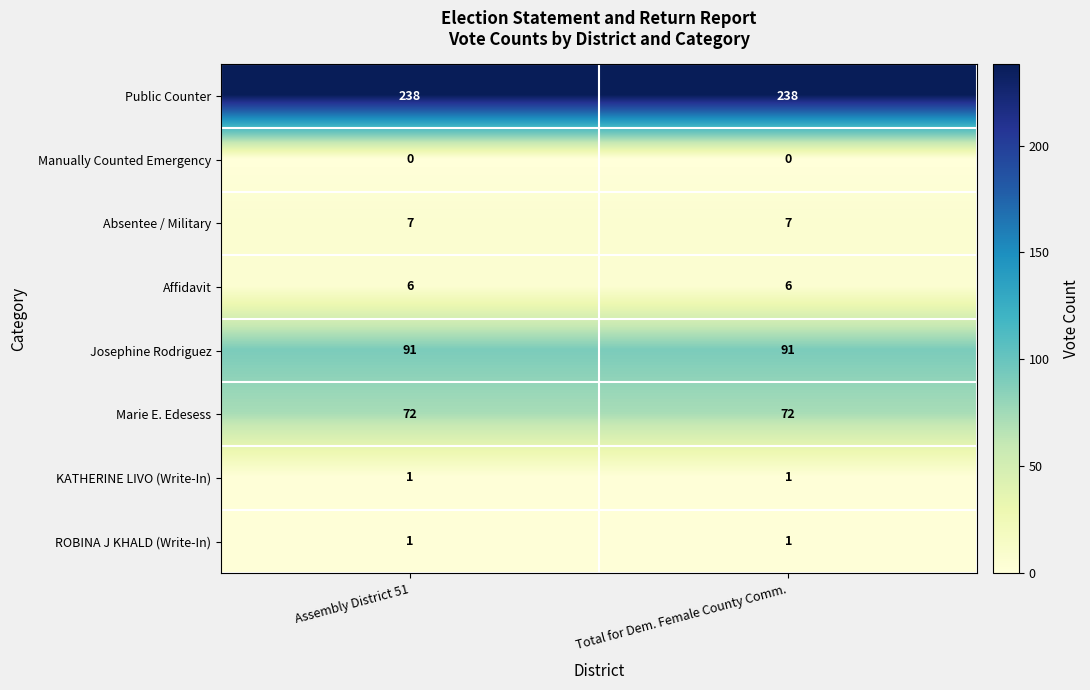

What is the average value of the Marie E. Edesess series?

72